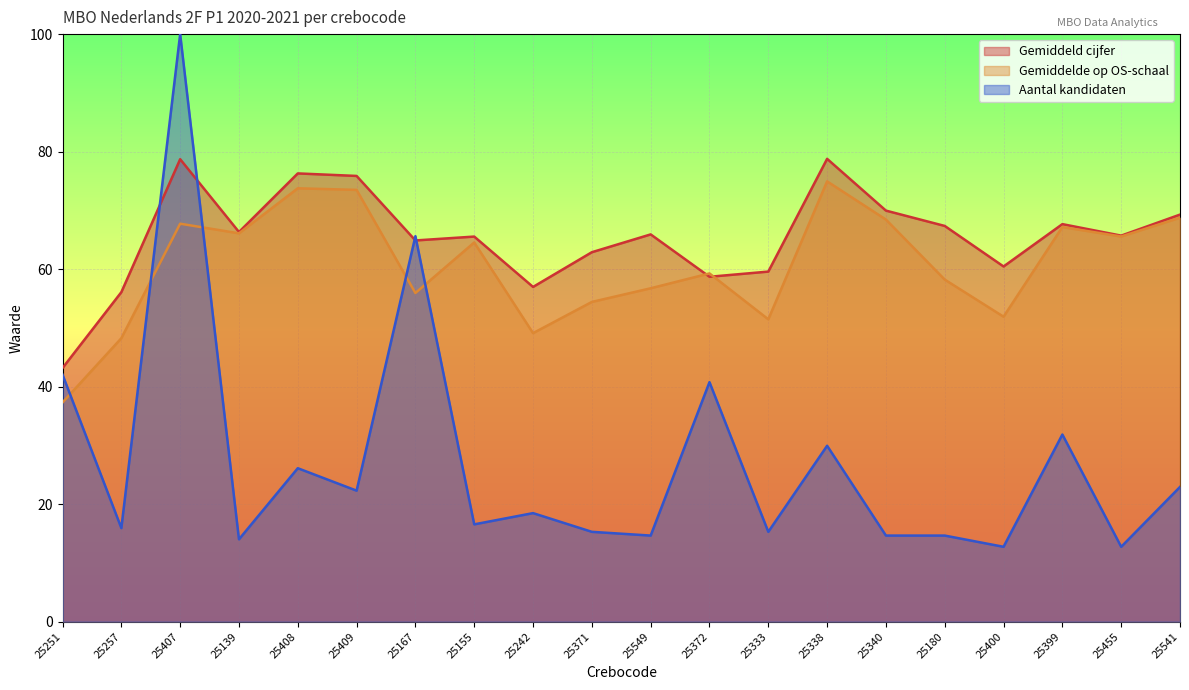

How many data points in Gemiddelde op OS-schaal are less than 64?

10